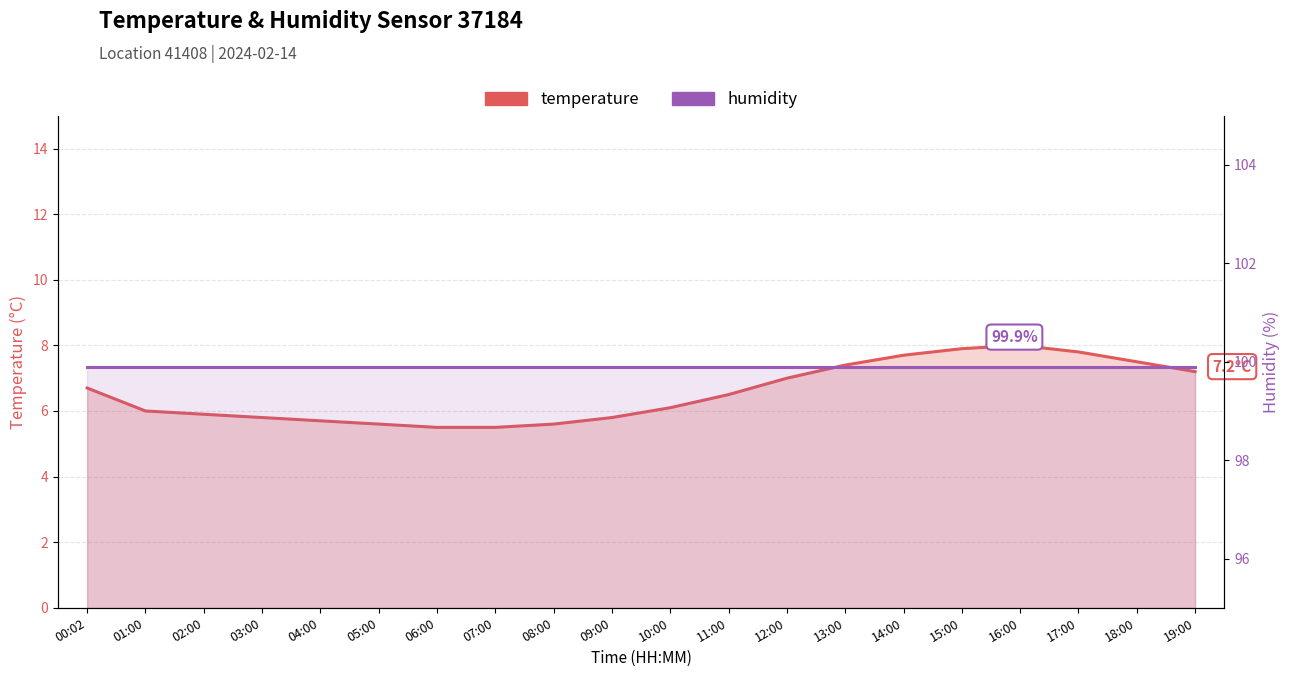

Reading left to right, list all the values displayed in this chart.

temperature: 6.7	6.0	5.9	5.8	5.7	5.6	5.5	5.5	5.6	5.8	6.1	6.5	7.0	7.4	7.7	7.9	8.0	7.8	7.5	7.2
humidity: 99.9	99.9	99.9	99.9	99.9	99.9	99.9	99.9	99.9	99.9	99.9	99.9	99.9	99.9	99.9	99.9	99.9	99.9	99.9	99.9